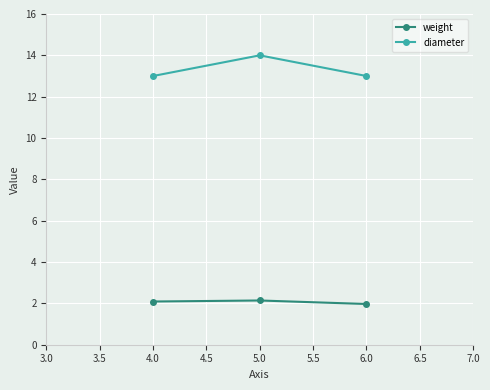

Reading left to right, list all the values displayed in this chart.

weight: 2.1	2.1	2.0
diameter: 13.0	14.0	13.0